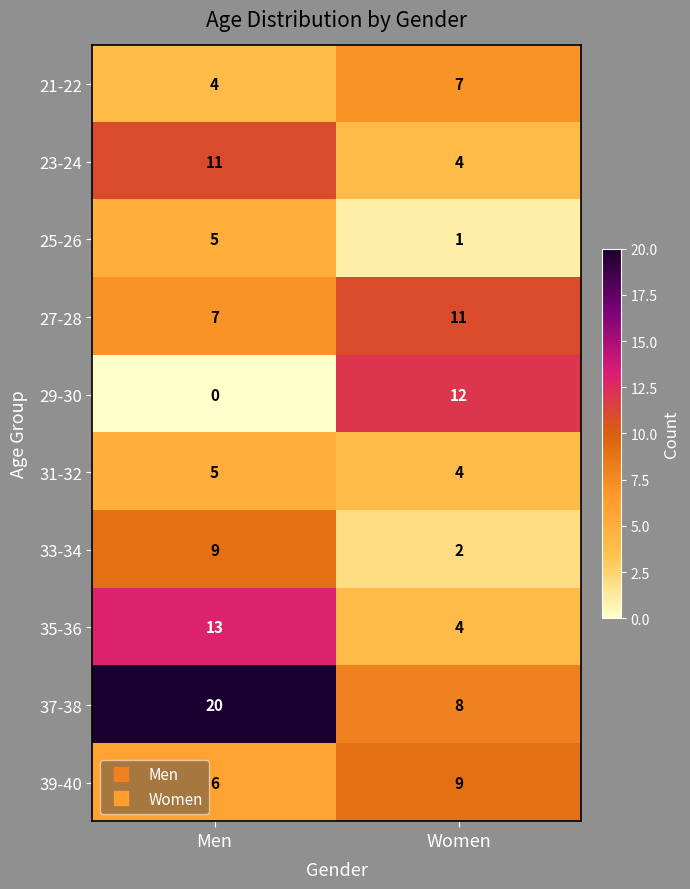

List the labels in order of 29-30 value, smallest first.

Men, Women